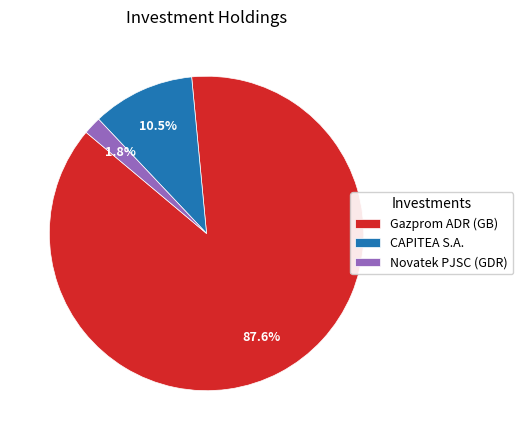

Does any single category account for the majority?

Yes